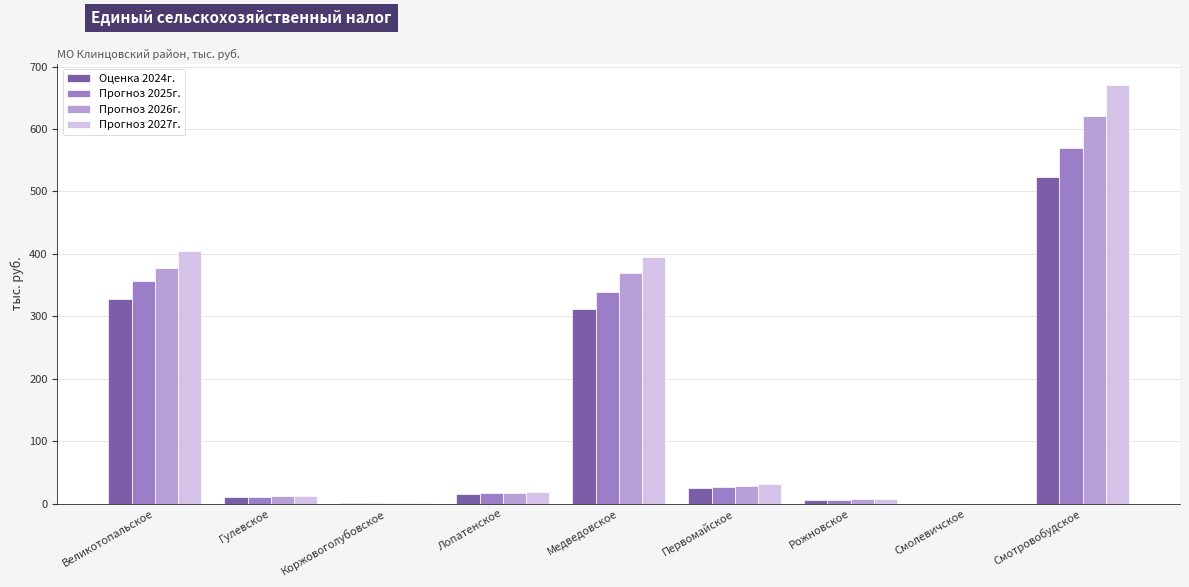

What value does the Прогноз 2026г. series have at Лопатенское?

17.3